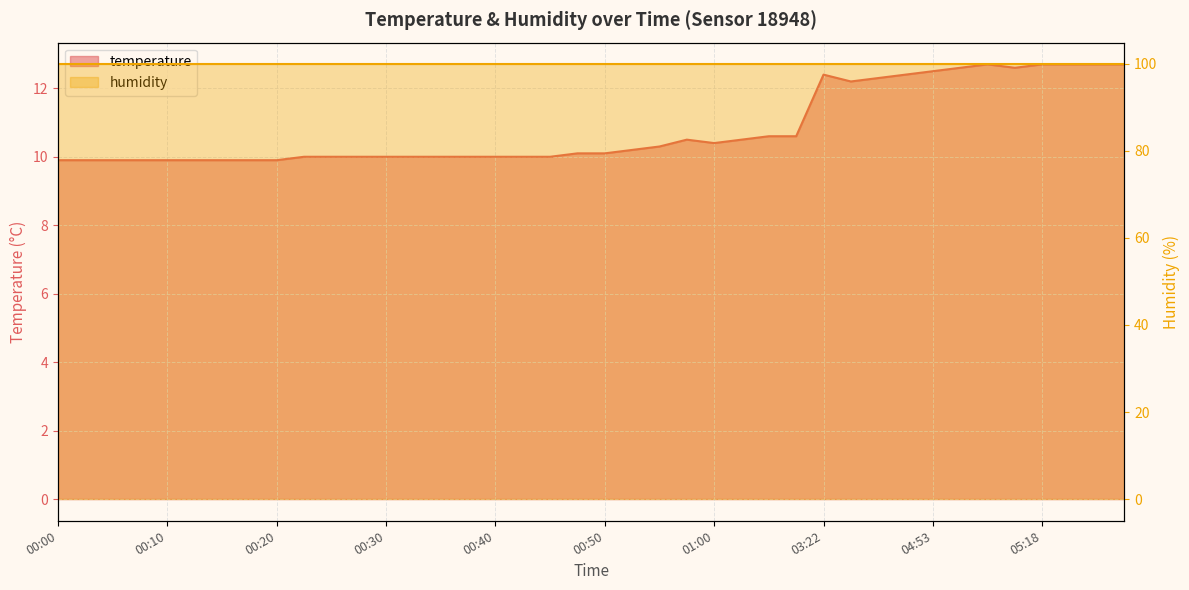

Reading left to right, extract all data points from this chart.

9.9	9.9	9.9	9.9	9.9	9.9	9.9	9.9	9.9	10.0	10.0	10.0	10.0	10.0	10.0	10.0	10.0	10.0	10.0	10.1	10.1	10.2	10.3	10.5	10.4	10.5	10.6	10.6	12.4	12.2	12.3	12.4	12.5	12.6	12.7	12.6	12.7	12.7	12.7	12.7